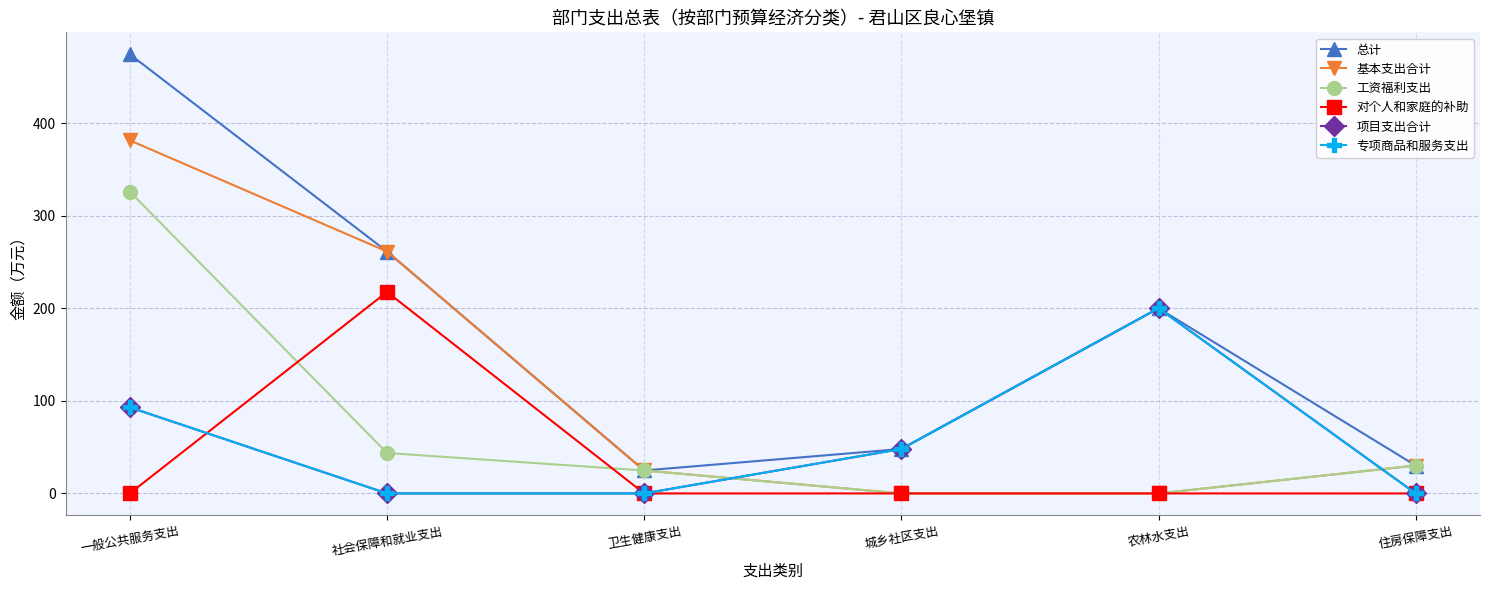

What is the label of the 4th point from the right?

卫生健康支出